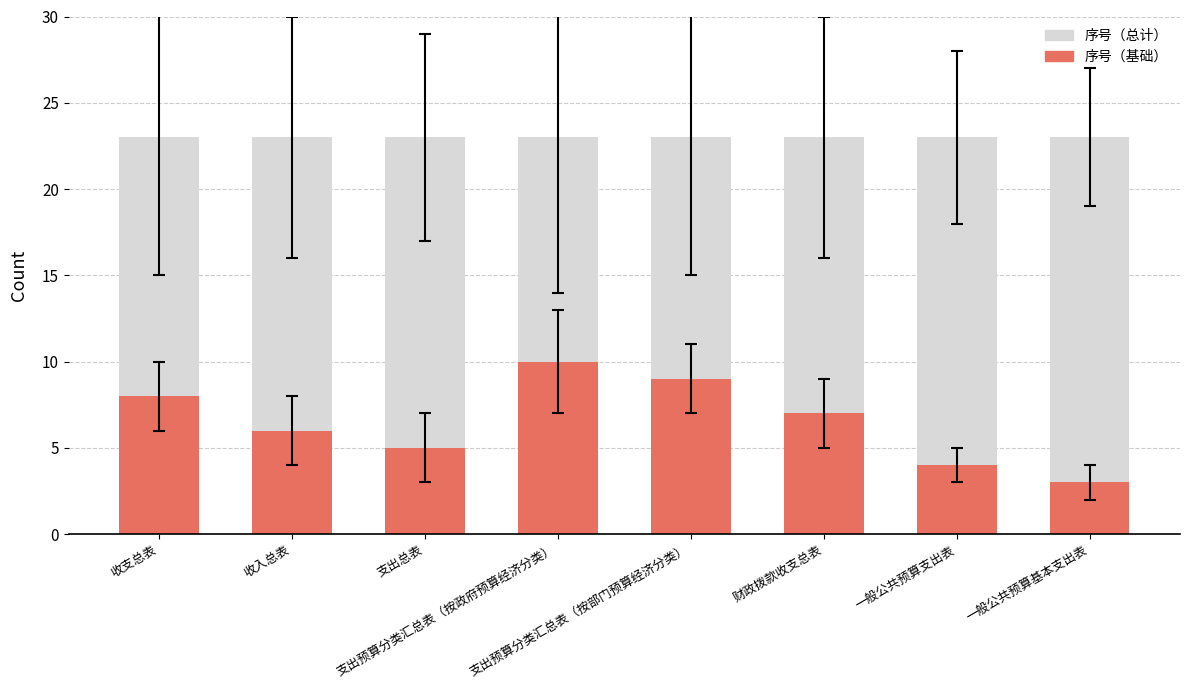

What is the label of the 1st bar from the right?

一般公共预算基本支出表